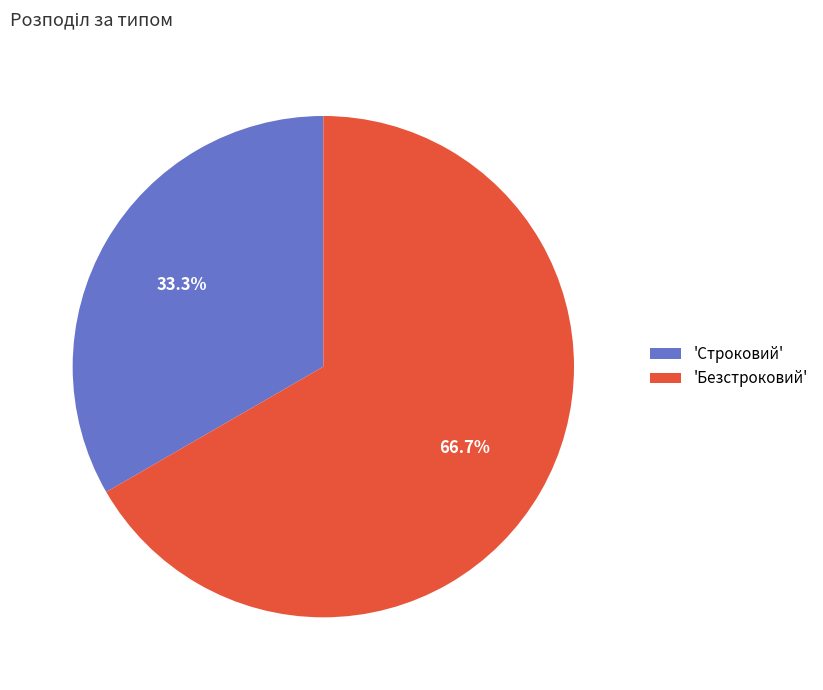

Does 'Безстроковий' represent more than half of the total?

Yes